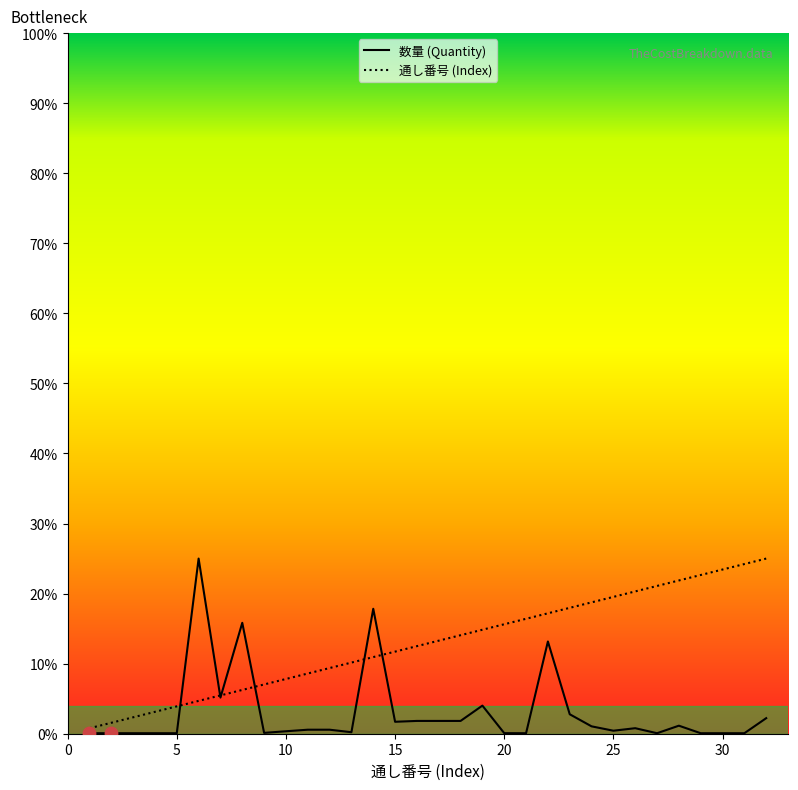

Which series has the largest Y range (max minus min)?

数量 (Quantity)